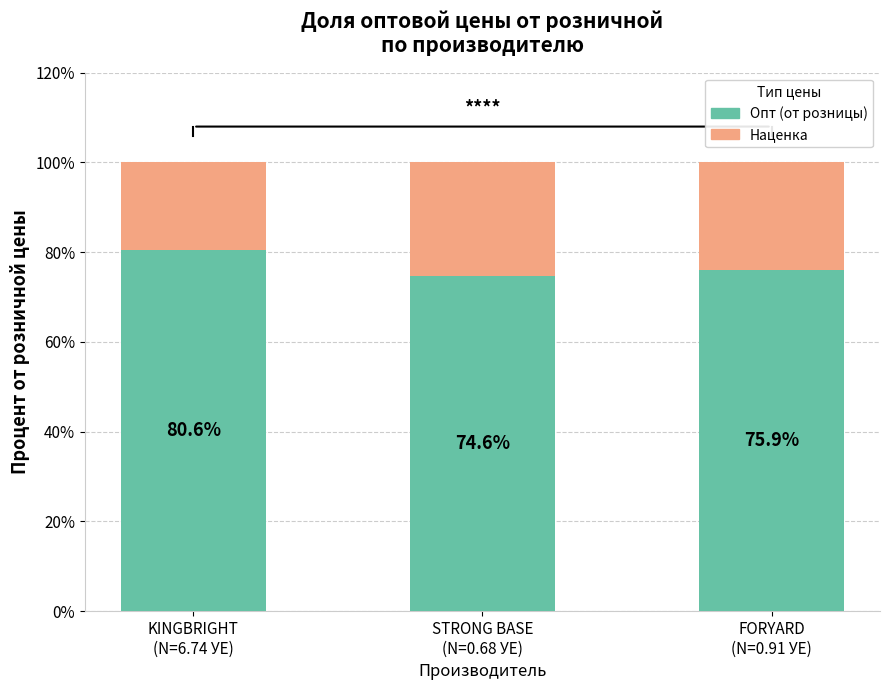

What is the average value of the Опт (от розницы) series?

77.0